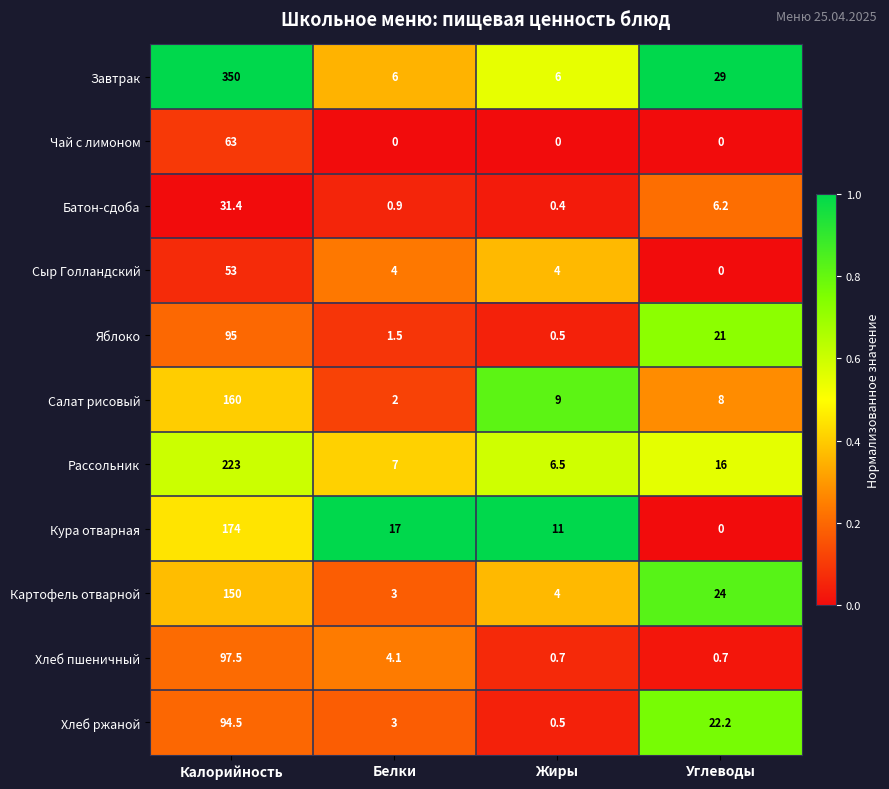

Is it true that Рассольник equals 7.0 at Белки?

True